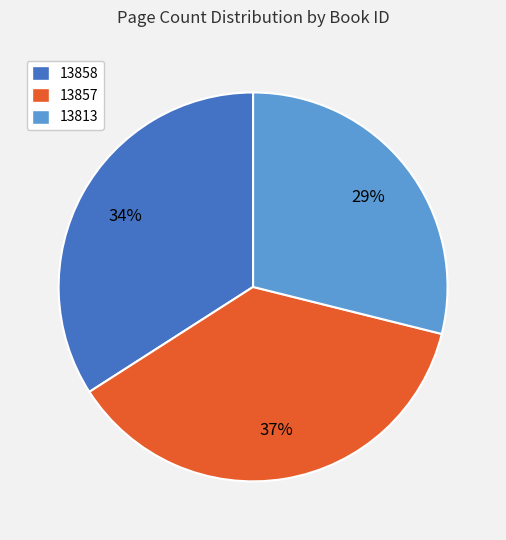

True or false: 13857 accounts for 37% of the total.

True